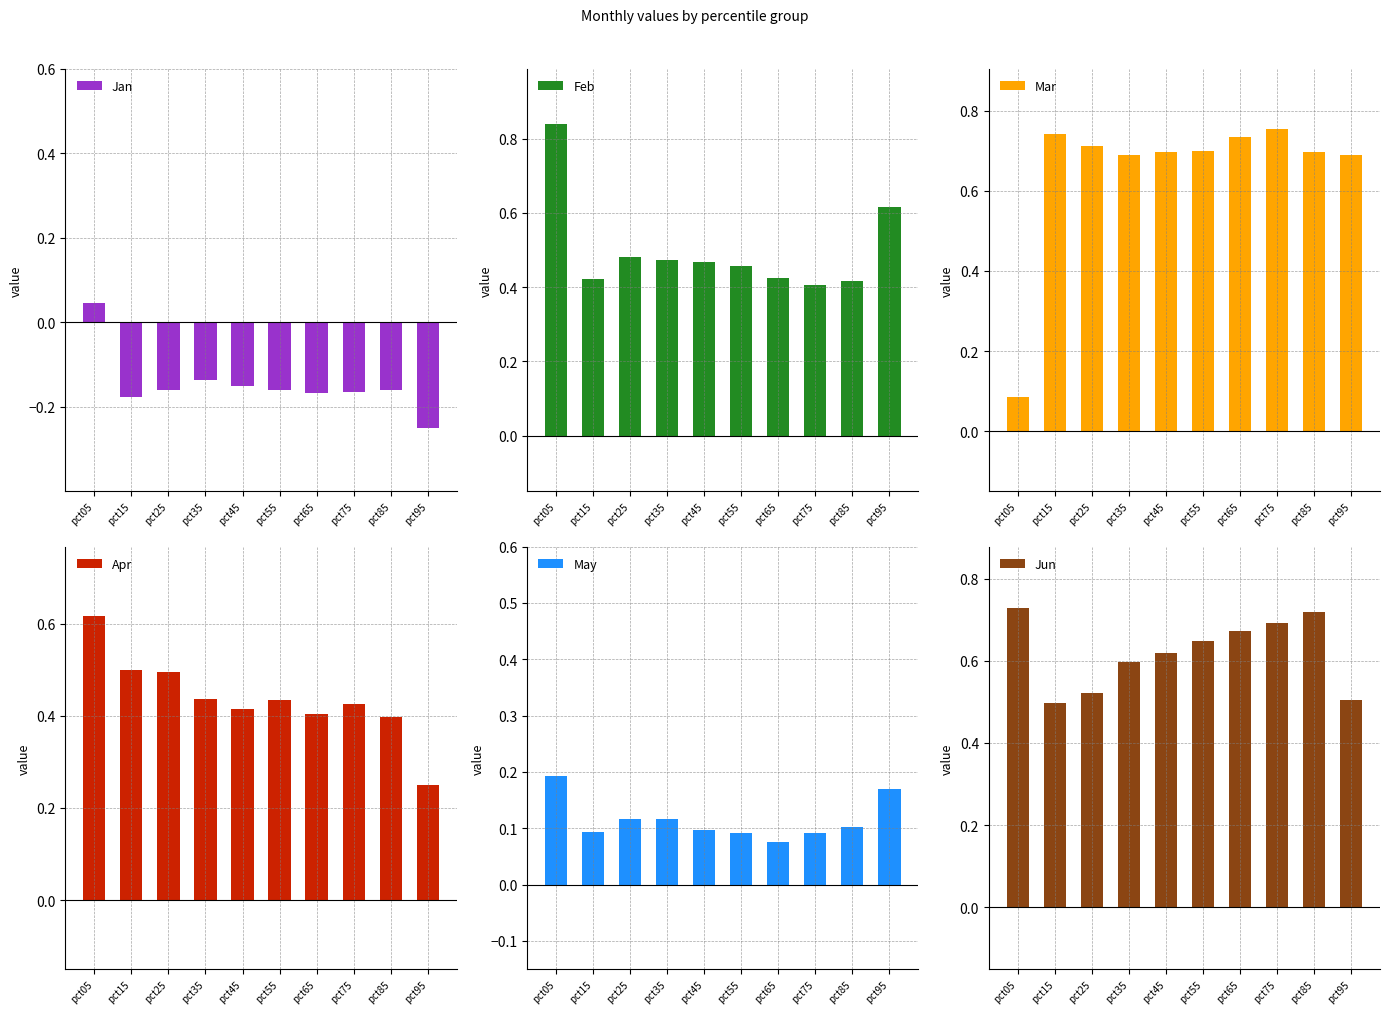

How many values in Jan are below zero?

9